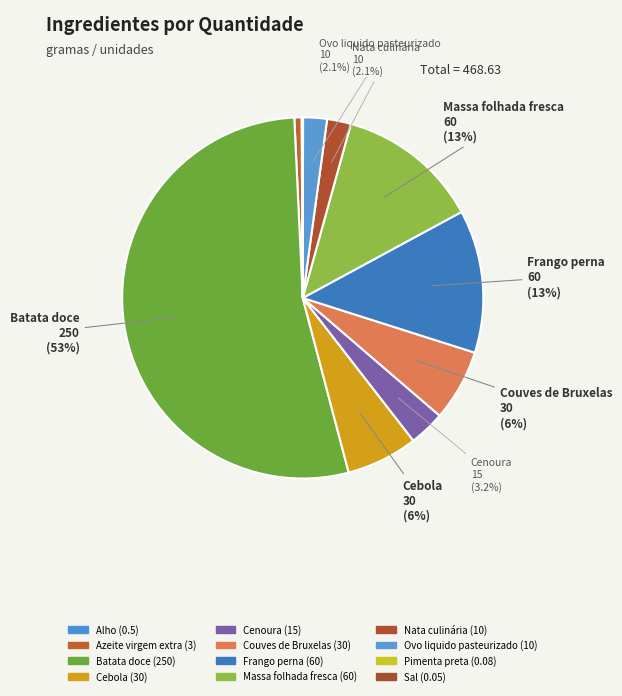

How many segments does this pie chart have?

12